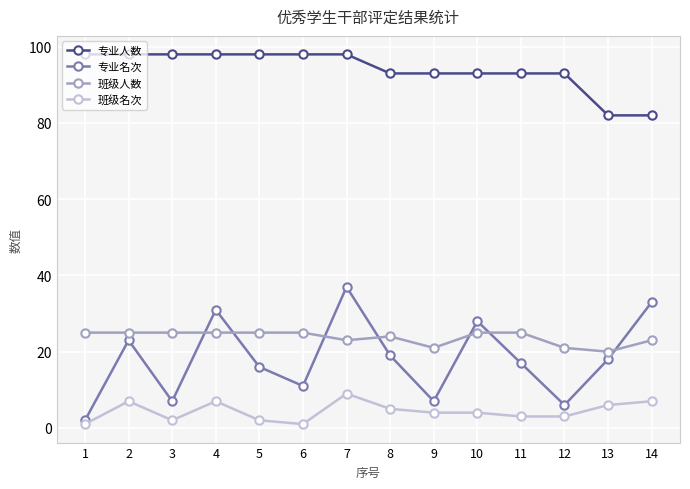

True or false: 专业人数 and 班级人数 cross at least once.

False